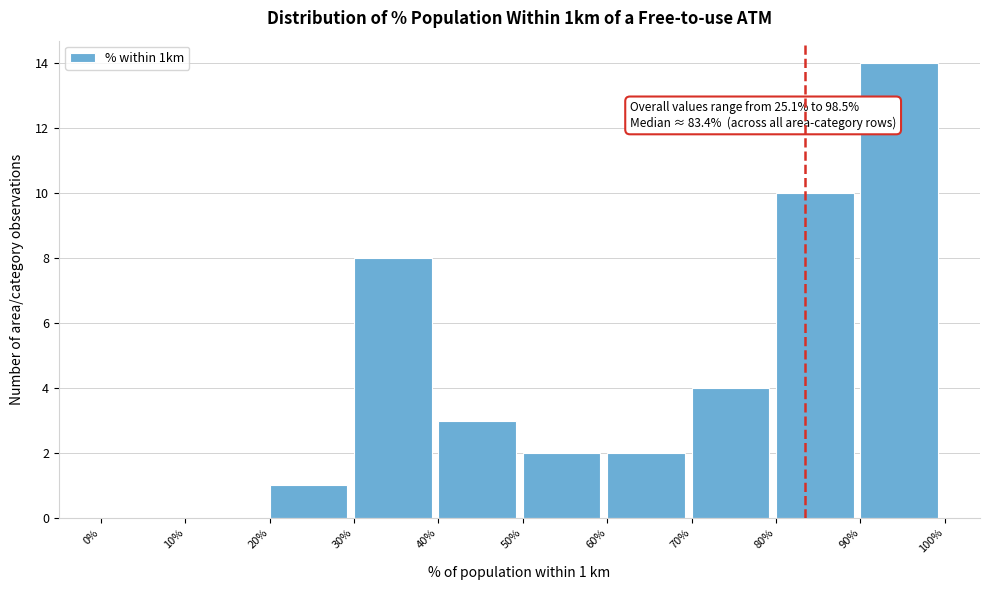

Which range on the x-axis has the tallest bar?

90% to 100%